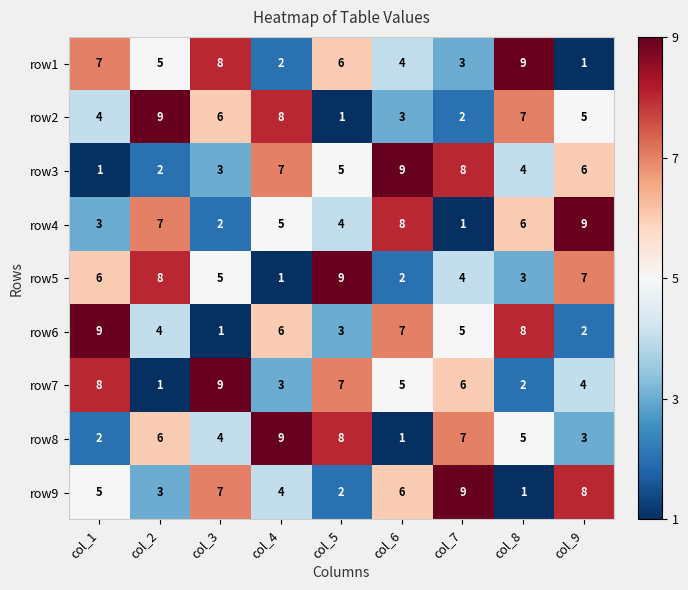

At how many categories does at least one series exceed 1?

9